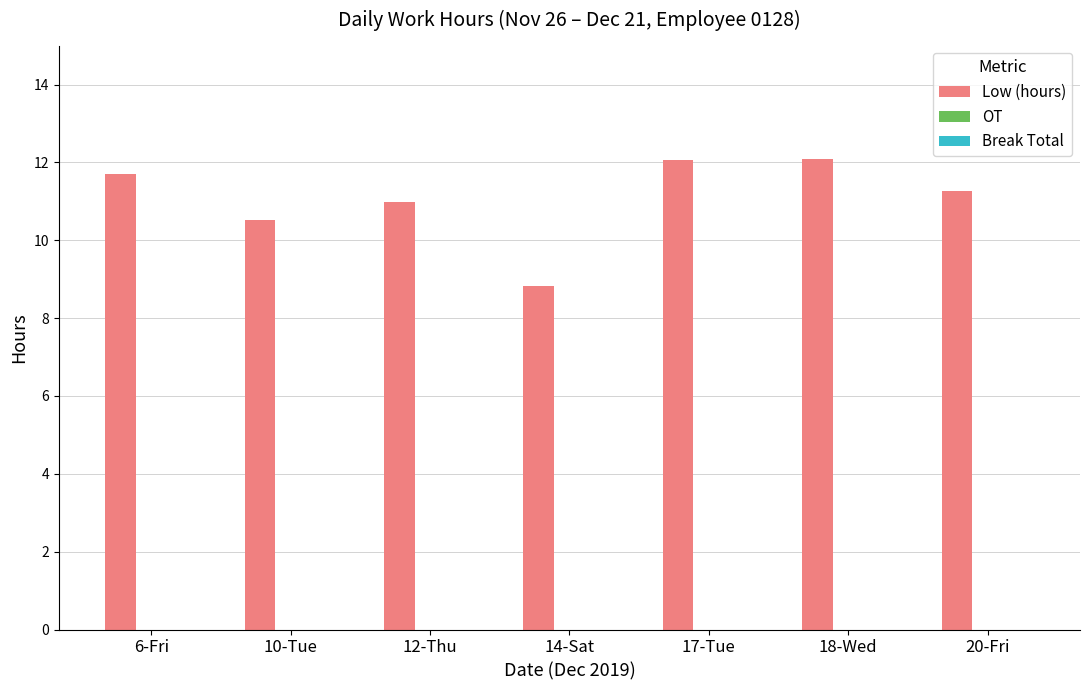

Where is the data nearest to the value 10?

10-Tue